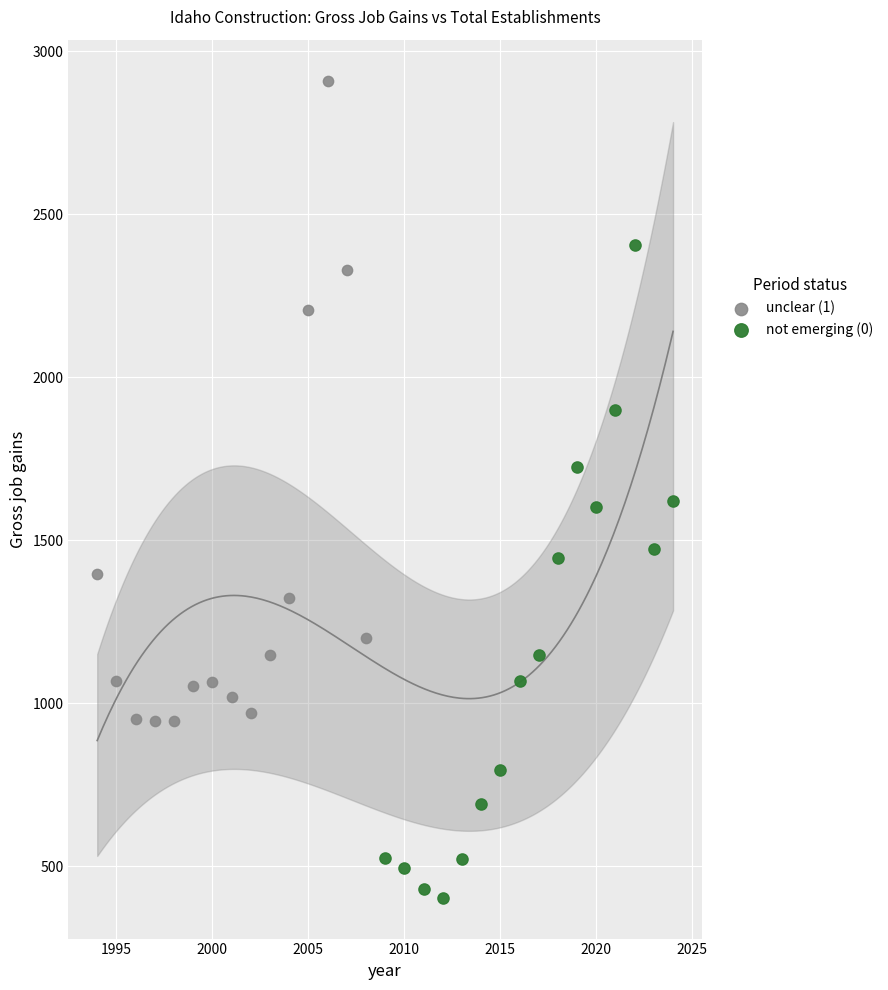

Which series contains the highest Y value?

unclear (1)